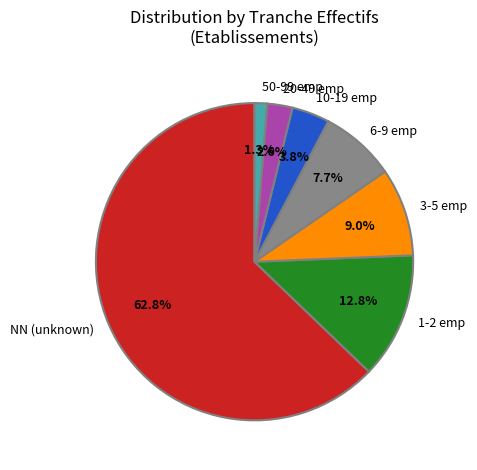

What is the largest slice in the pie chart?

NN (unknown)